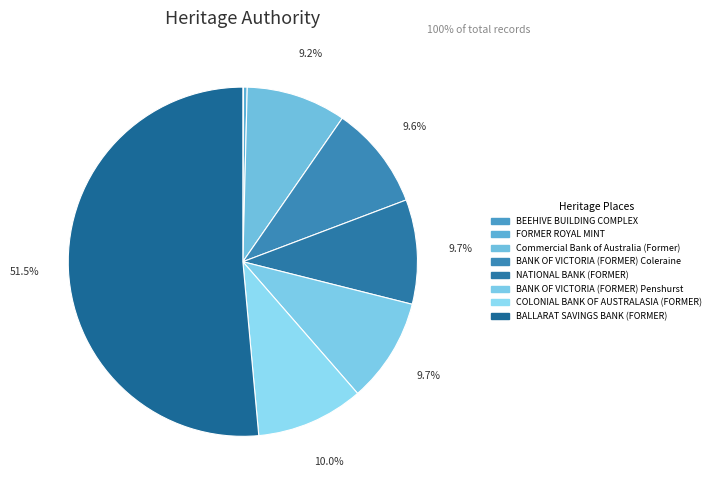

To the nearest percent, what is the combined percentage of NATIONAL BANK (FORMER) and FORMER ROYAL MINT?

10%